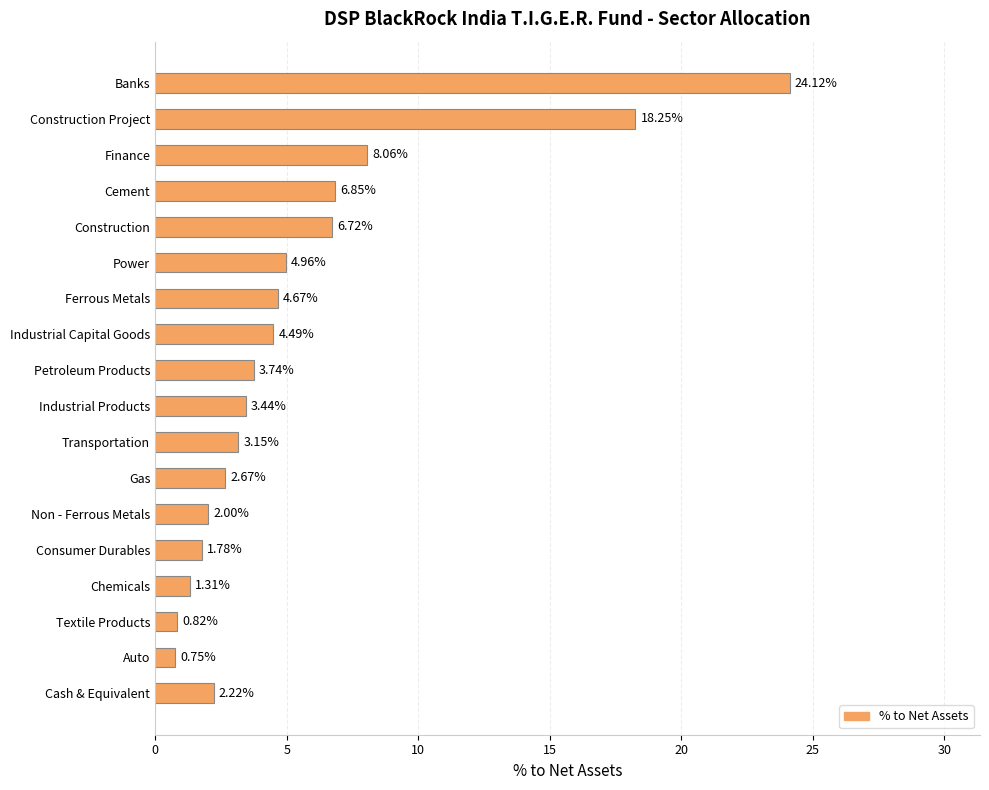

Rank the categories by value from highest to lowest.

Banks, Construction Project, Finance, Cement, Construction, Power, Ferrous Metals, Industrial Capital Goods, Petroleum Products, Industrial Products, Transportation, Gas, Cash & Equivalent, Non - Ferrous Metals, Consumer Durables, Chemicals, Textile Products, Auto